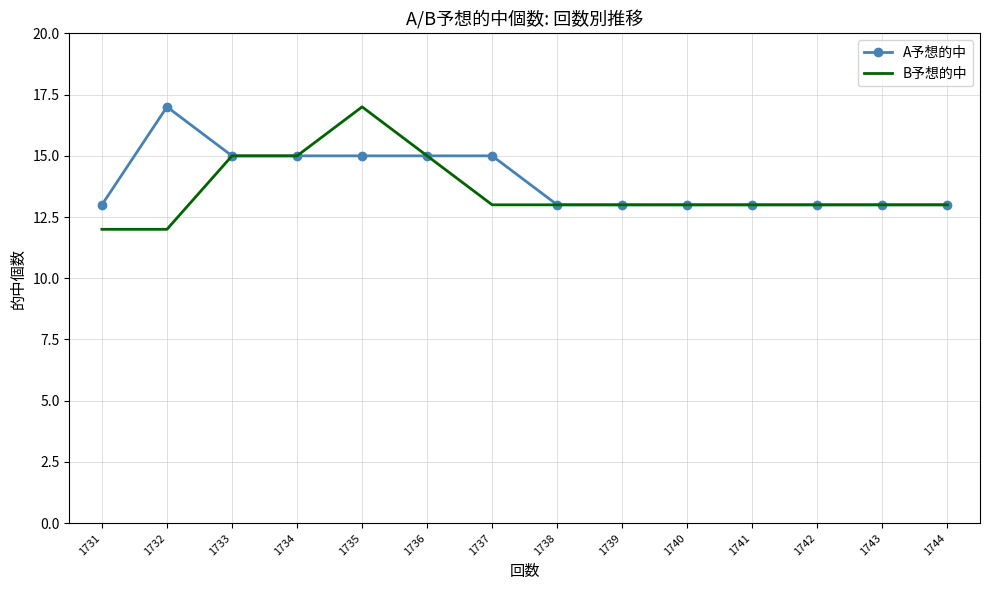

What are all the series names shown in the legend?

A予想的中, B予想的中